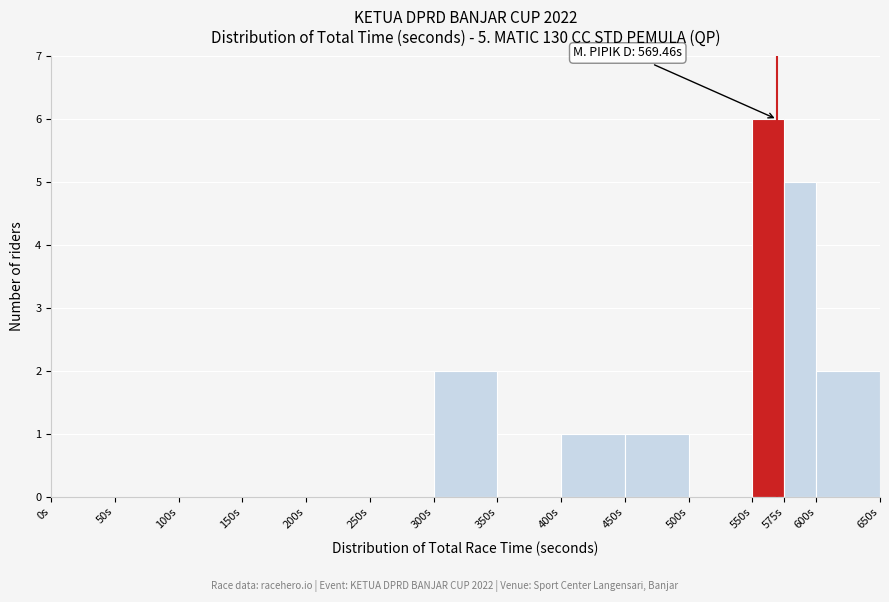

Which range on the x-axis has the tallest bar?

550 to 575